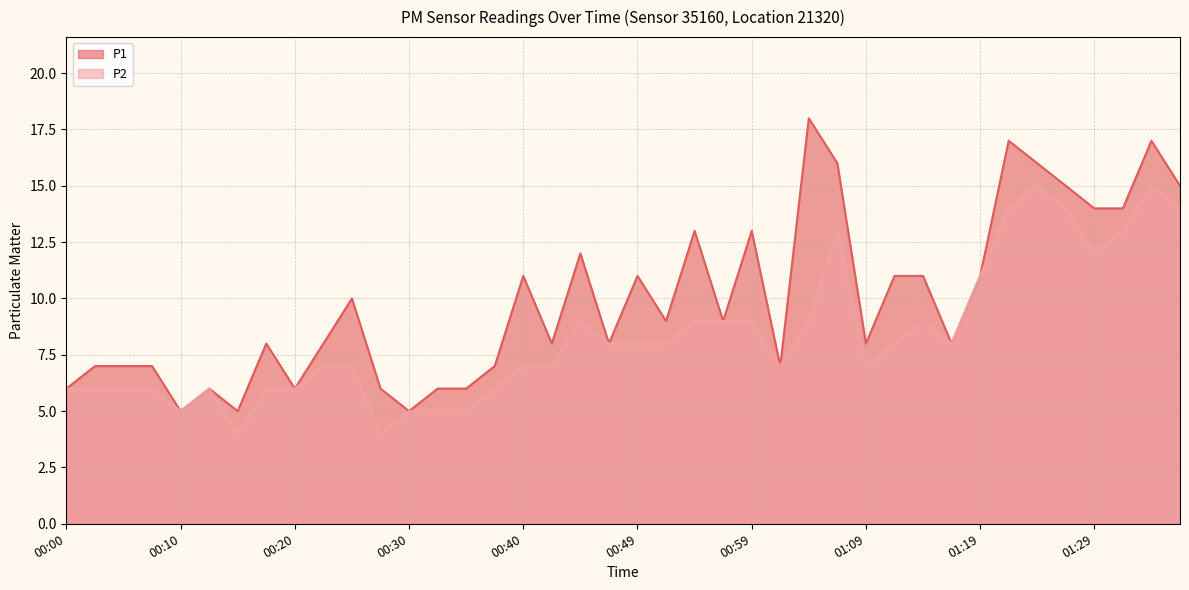

Reading right to left, extract all data points from this chart.

P1: 01:36=15	01:34=17	01:31=14	01:29=14	01:26=15	01:24=16	01:21=17	01:19=11	01:17=8	01:14=11	01:12=11	01:09=8	01:07=16	01:04=18	01:02=7	00:59=13	00:57=9	00:54=13	00:52=9	00:49=11	00:47=8	00:45=12	00:42=8	00:40=11	00:37=7	00:35=6	00:32=6	00:30=5	00:27=6	00:25=10	00:23=8	00:20=6	00:18=8	00:15=5	00:13=6	00:10=5	00:08=7	00:05=7	00:03=7	00:00=6
P2: 01:36=14	01:34=15	01:31=13	01:29=12	01:26=14	01:24=15	01:21=14	01:19=11	01:17=8	01:14=9	01:12=8	01:09=7	01:07=13	01:04=9	01:02=7	00:59=9	00:57=9	00:54=9	00:52=8	00:49=8	00:47=8	00:45=9	00:42=7	00:40=7	00:37=6	00:35=5	00:32=5	00:30=5	00:27=4	00:25=7	00:23=7	00:20=6	00:18=6	00:15=4	00:13=6	00:10=5	00:08=6	00:05=6	00:03=6	00:00=6